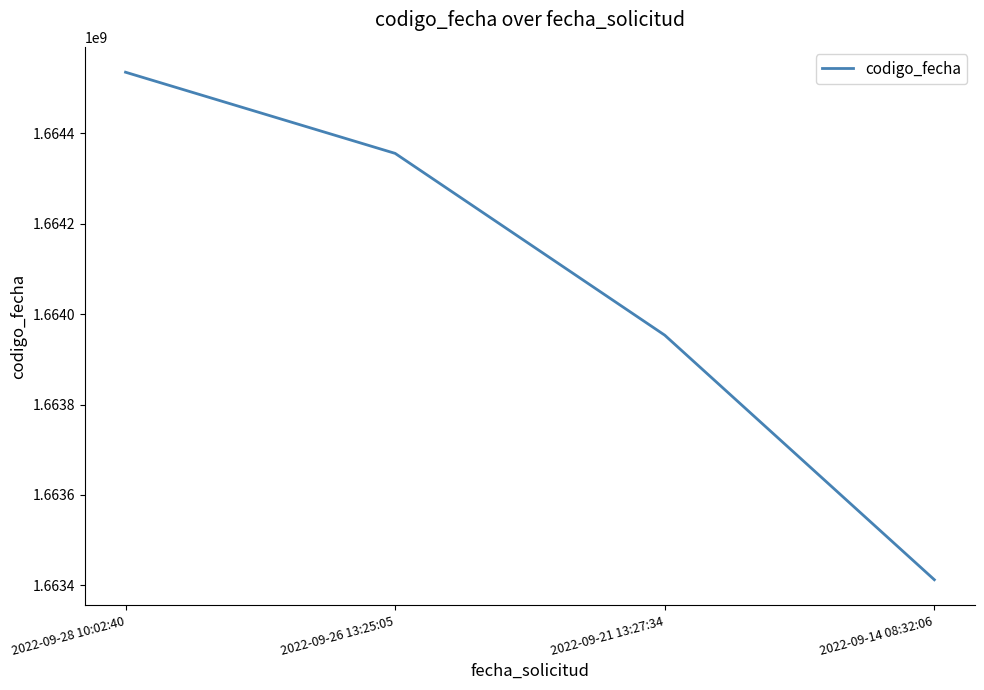

At which category does the chart reach its minimum across all series?

2022-09-14 08:32:06